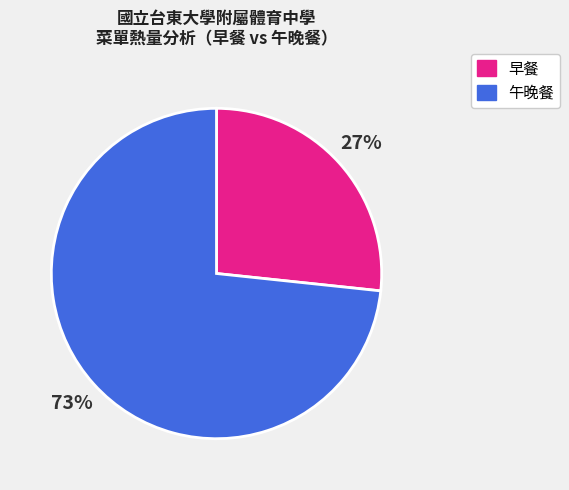

Which slice is the smallest?

早餐